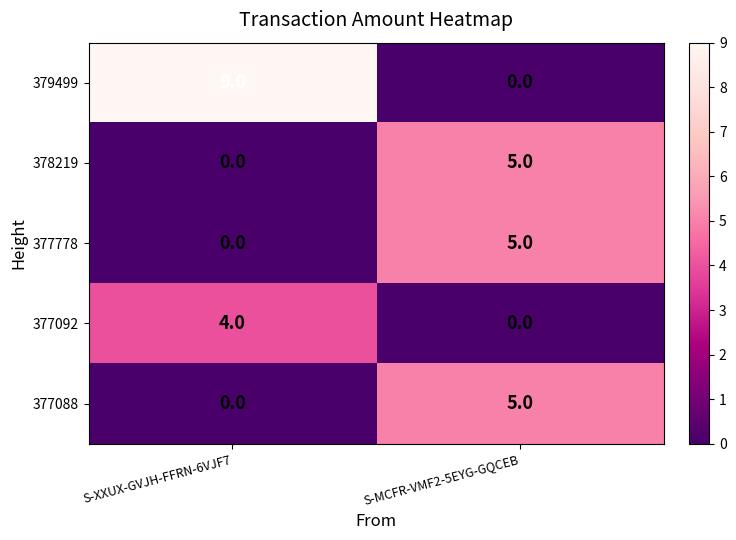

What is the sum of the 379499 values at S-XXUX-GVJH-FFRN-6VJF7 and S-MCFR-VMF2-5EYG-GQCEB?

9